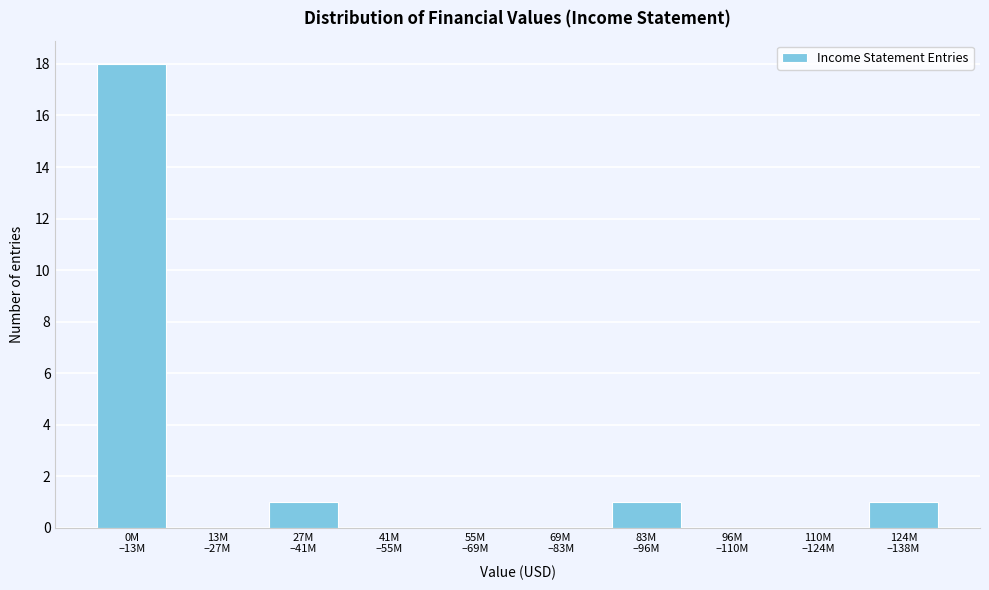

What is the greatest value displayed?

18